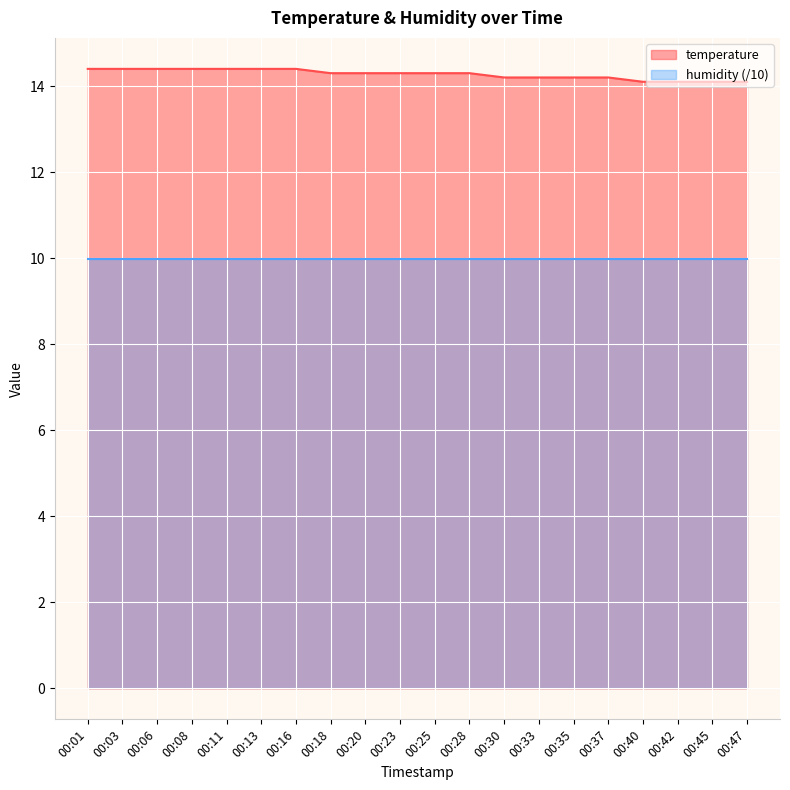

What is the value of the 20th point from the left?

14.1